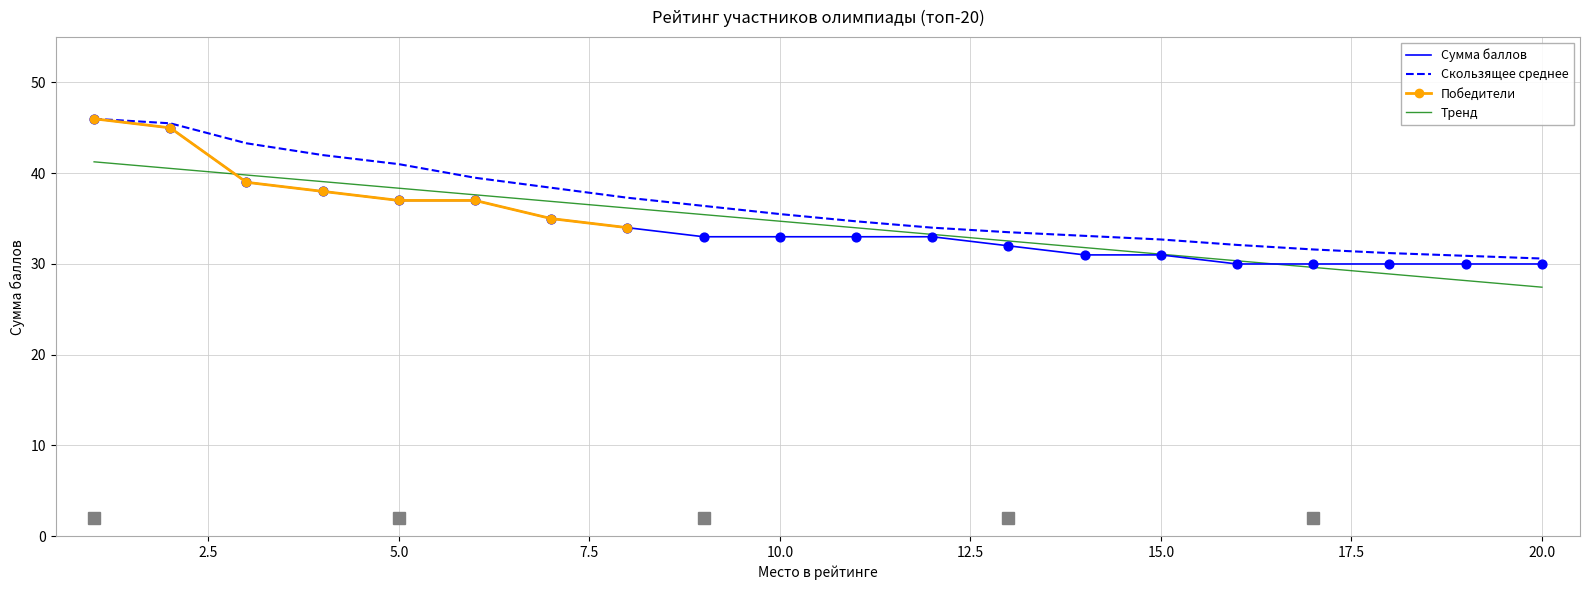

Which series has the largest Y range (max minus min)?

Сумма баллов